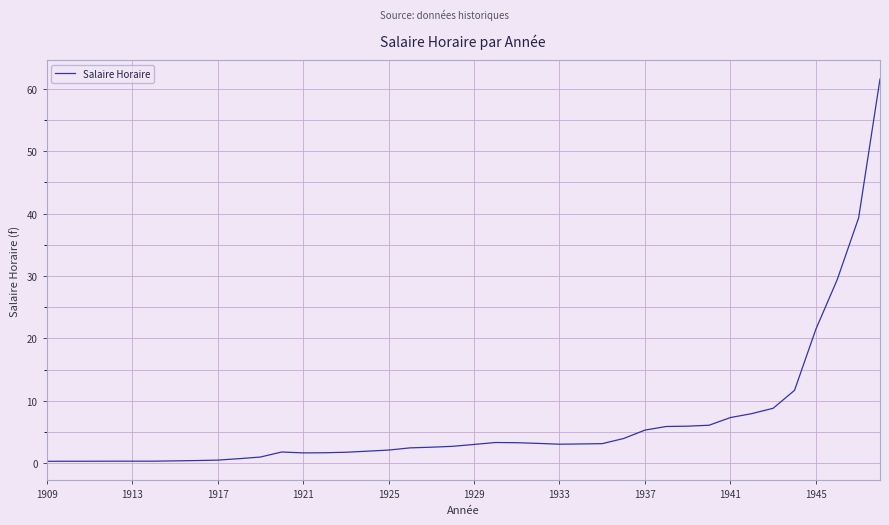

What is the difference between the maximum and minimum values?

61.3